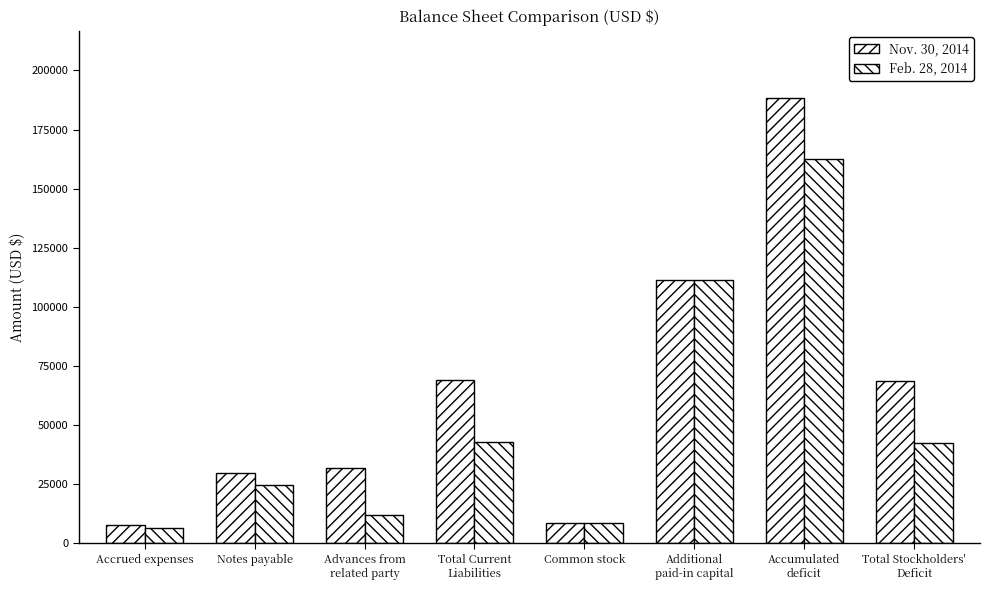

Rank the categories by Nov. 30, 2014 value from lowest to highest.

Accrued expenses, Common stock, Notes payable, Advances from
related party, Total Stockholders'
Deficit, Total Current
Liabilities, Additional
paid-in capital, Accumulated
deficit